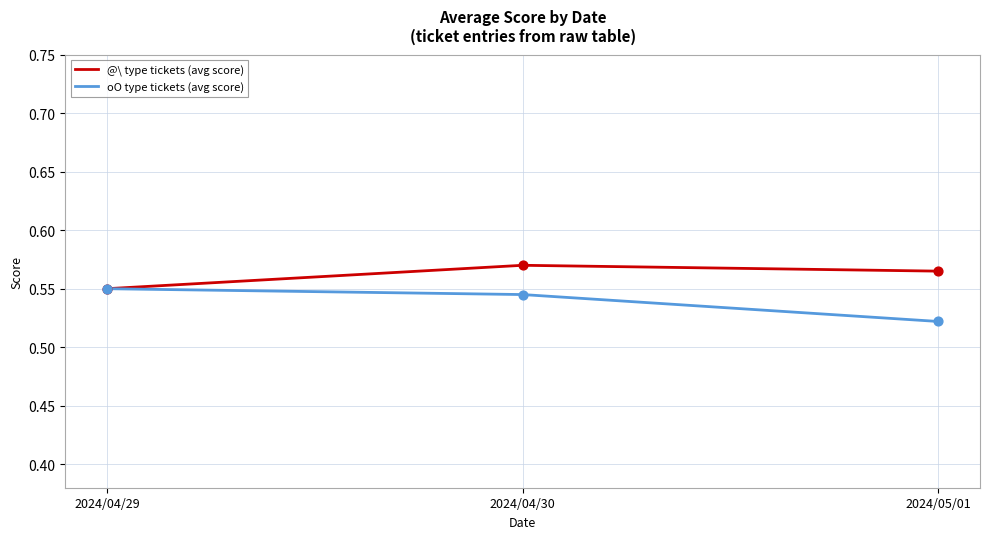

At which category is the sum across all series the highest?

2024/04/30